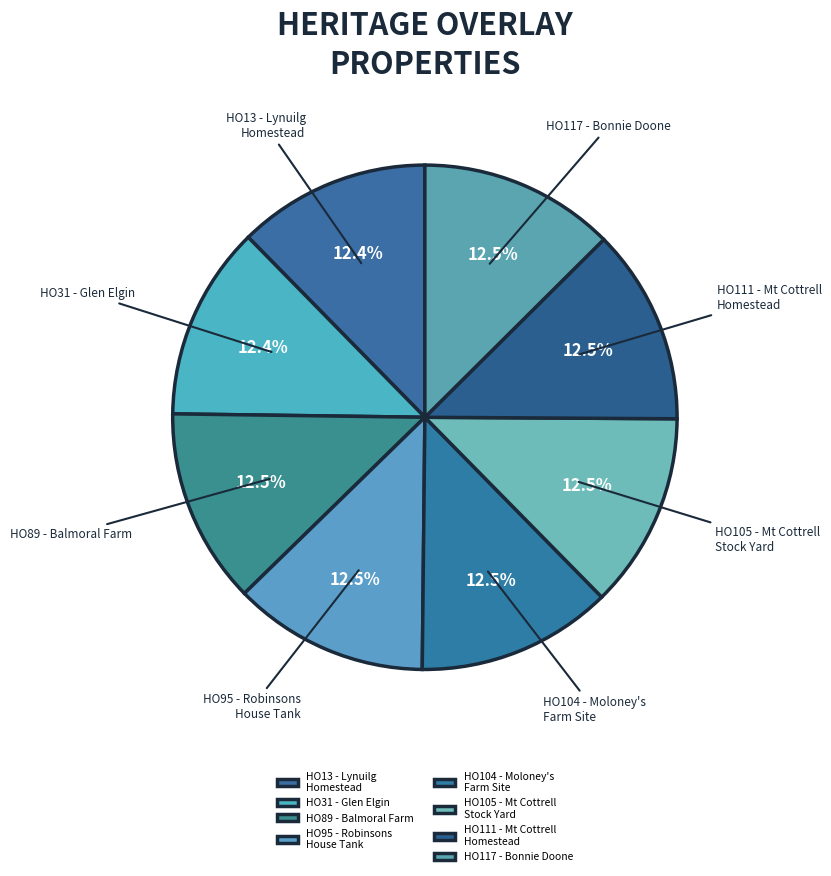

How much of the chart is everything except HO95 - Robinsons House Tank?

87.5%